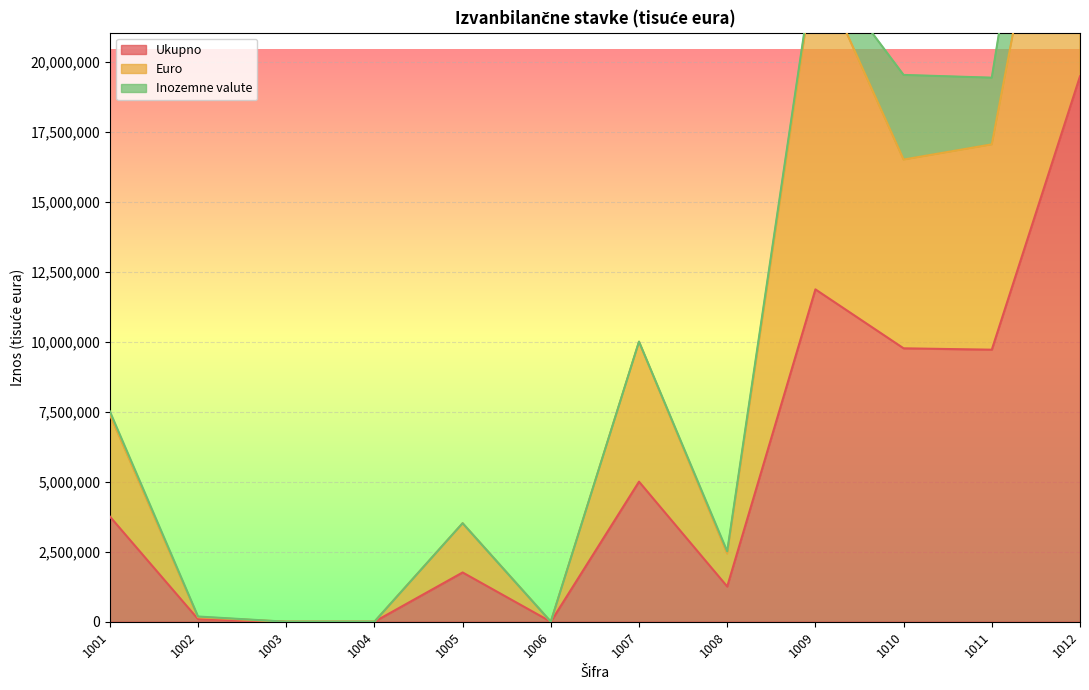

At which category is the sum across all series the highest?

1012